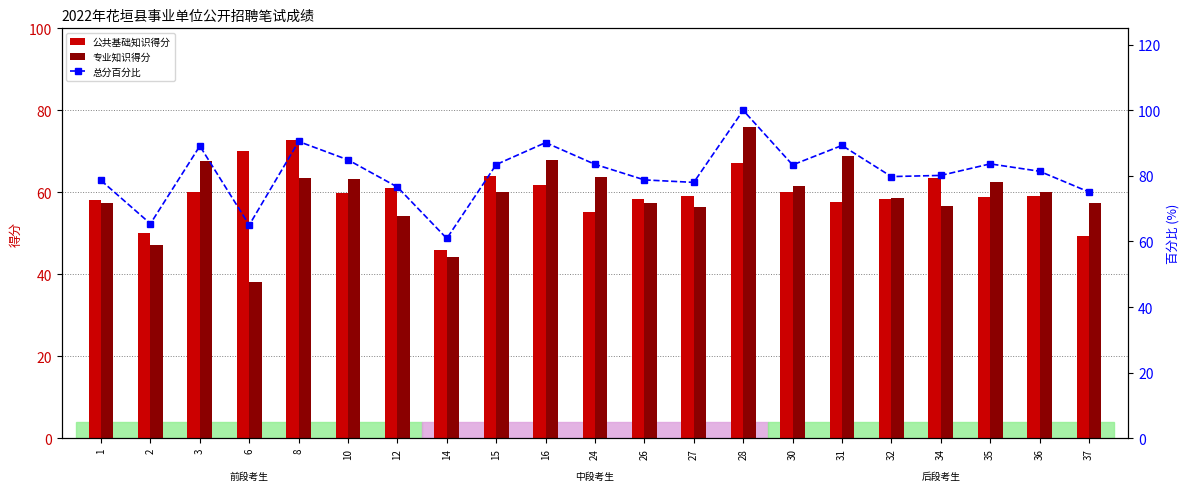

What are all the series names shown in the legend?

公共基础知识得分, 专业知识得分, 总分百分比